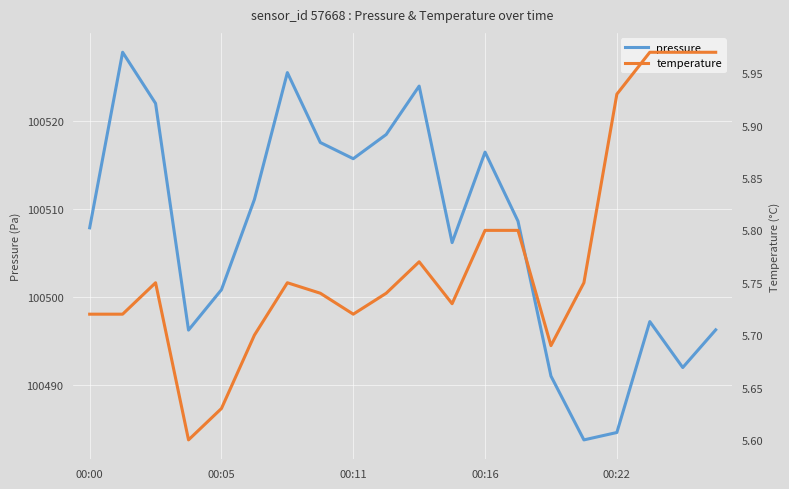

How many lines are shown in the chart?

2